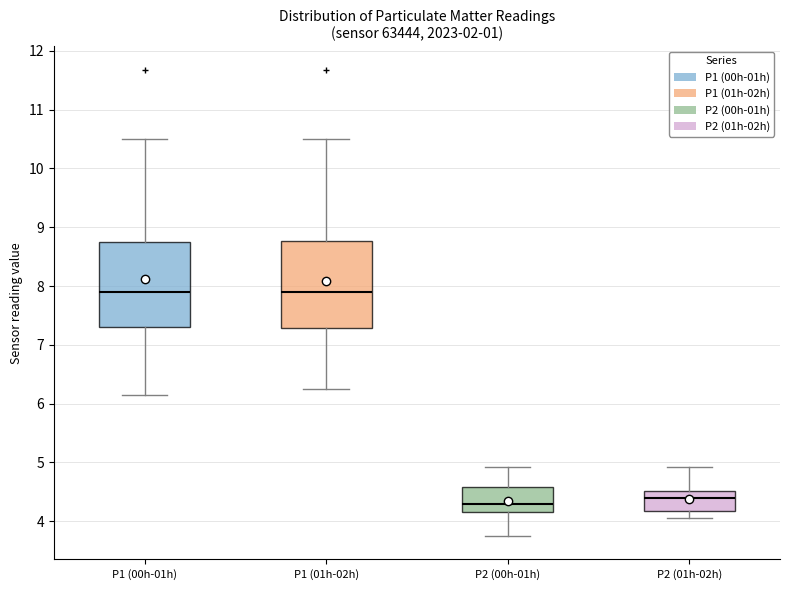

Reading left to right, read every box against the y-axis: the position of its median line, the range the box covers, and the ends of its whiskers. The values are not printed on the chart, so give them approximately, as read against the axis.

P1 (00h-01h): median 7.9, box 7.3 to 8.7, whiskers 6.2 to 10.5
P1 (01h-02h): median 7.9, box 7.3 to 8.8, whiskers 6.3 to 10.5
P2 (00h-01h): median 4.3, box 4.2 to 4.6, whiskers 3.8 to 4.9
P2 (01h-02h): median 4.4, box 4.2 to 4.5, whiskers 4.1 to 4.9